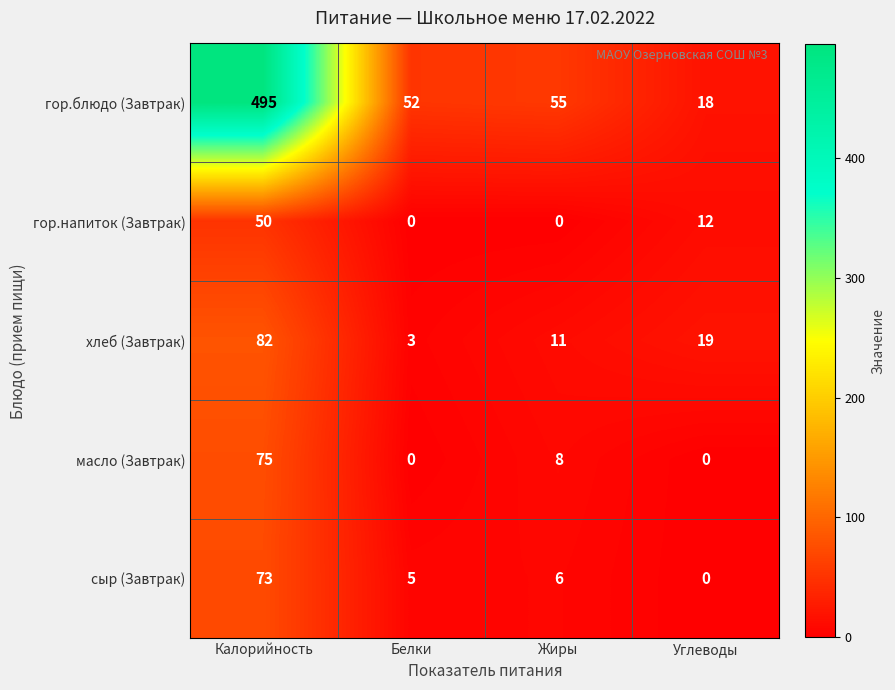

What is the difference between the maximum and minimum values in the гор.блюдо (Завтрак) series?

477